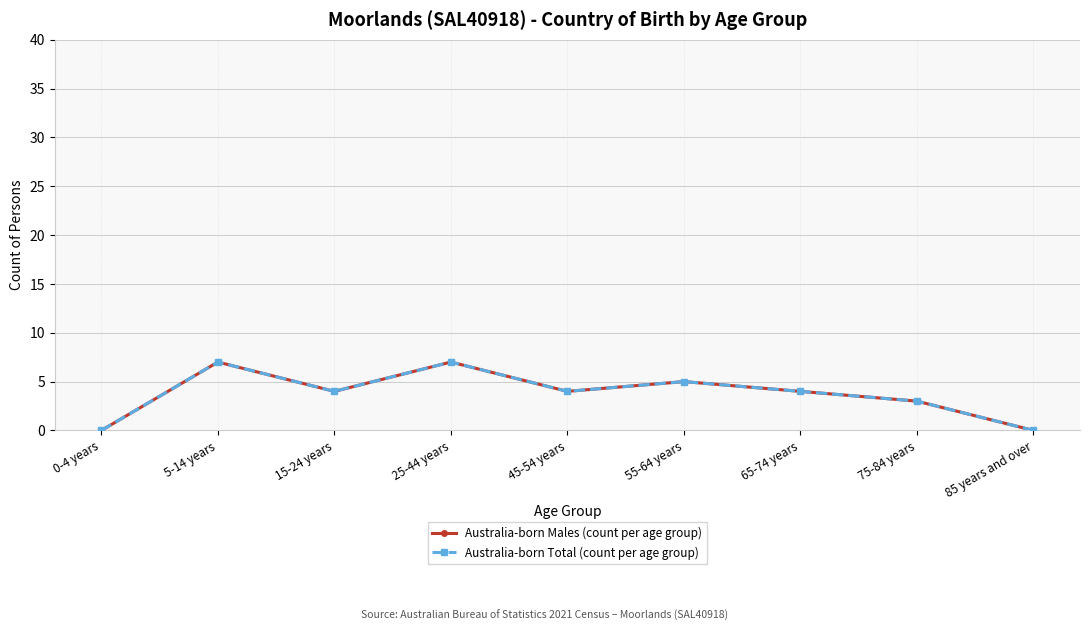

Where is Australia-born Total (count per age group) nearest to the value 3?

75-84 years